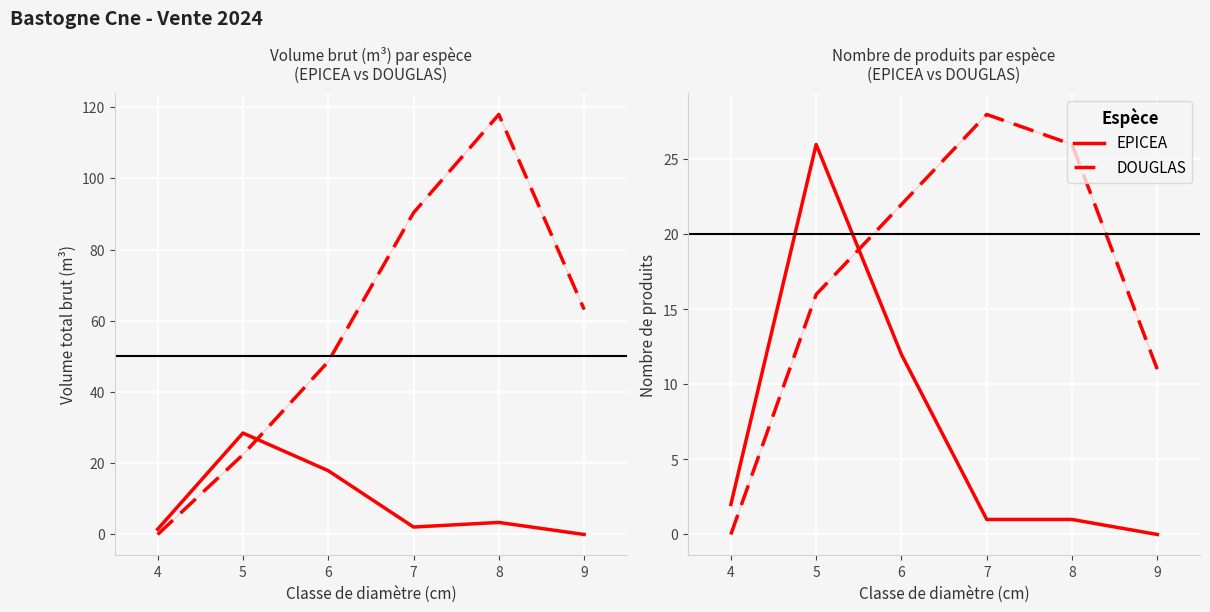

List the series in order of their overall mean, lowest first.

EPICEA, DOUGLAS